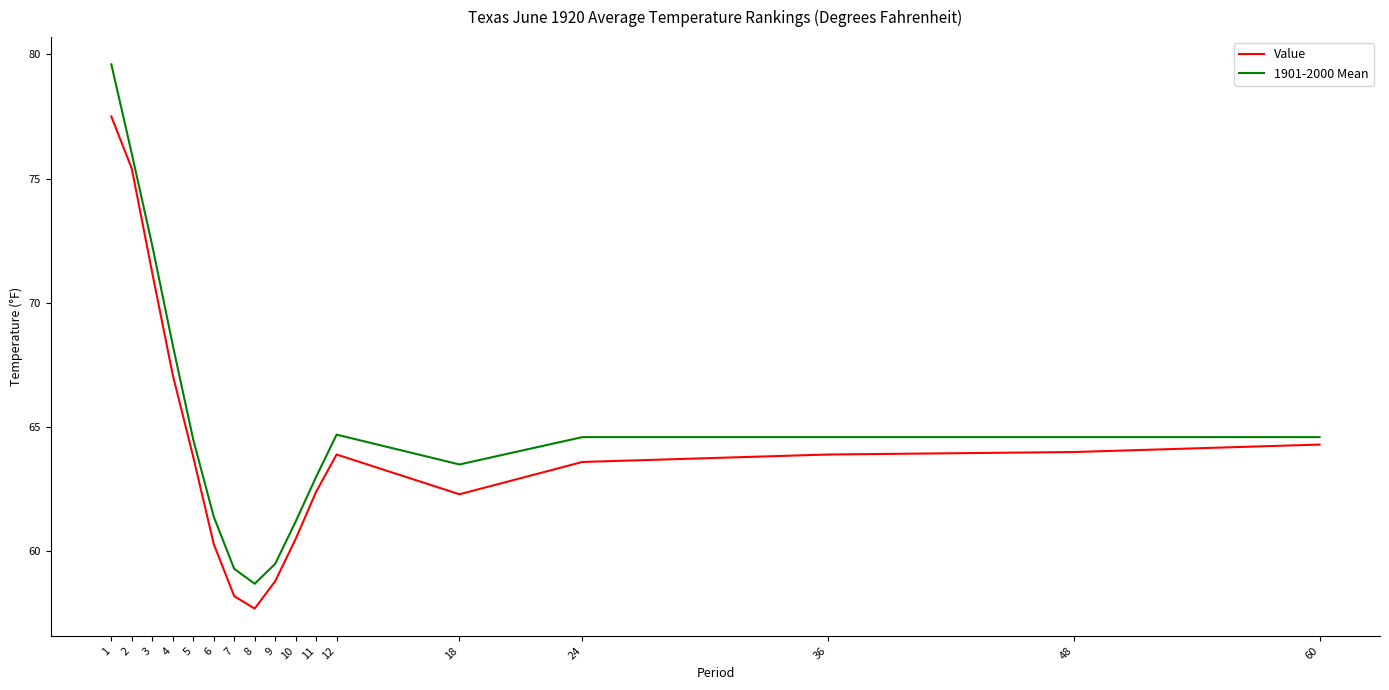

True or false: 1901-2000 Mean and Value intersect in this chart.

False